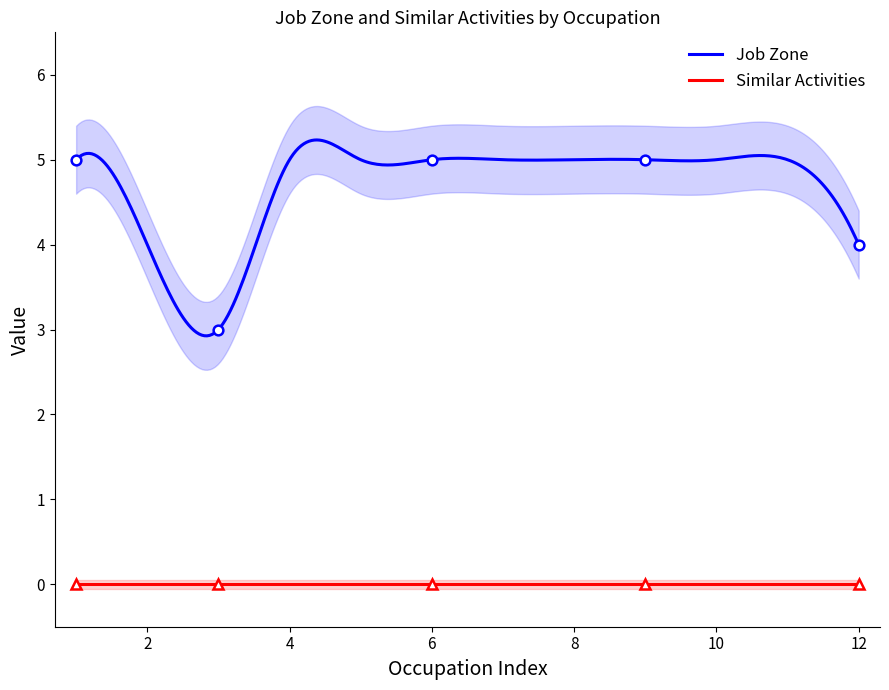

Is the value of Similar Activities at Occupational Health and Safety Specialists greater than the value of Job Zone at Preventive Medicine Physicians?

No